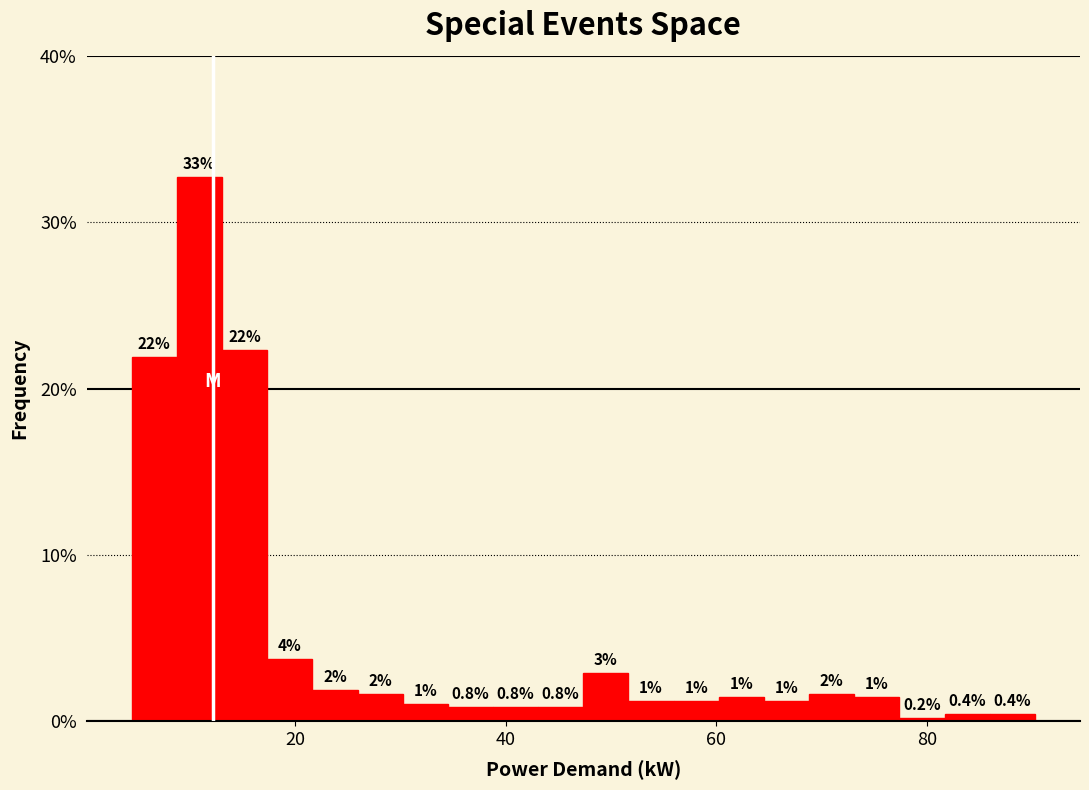

Read against the x-axis, roughly where is the centre of the tallest bar?

10